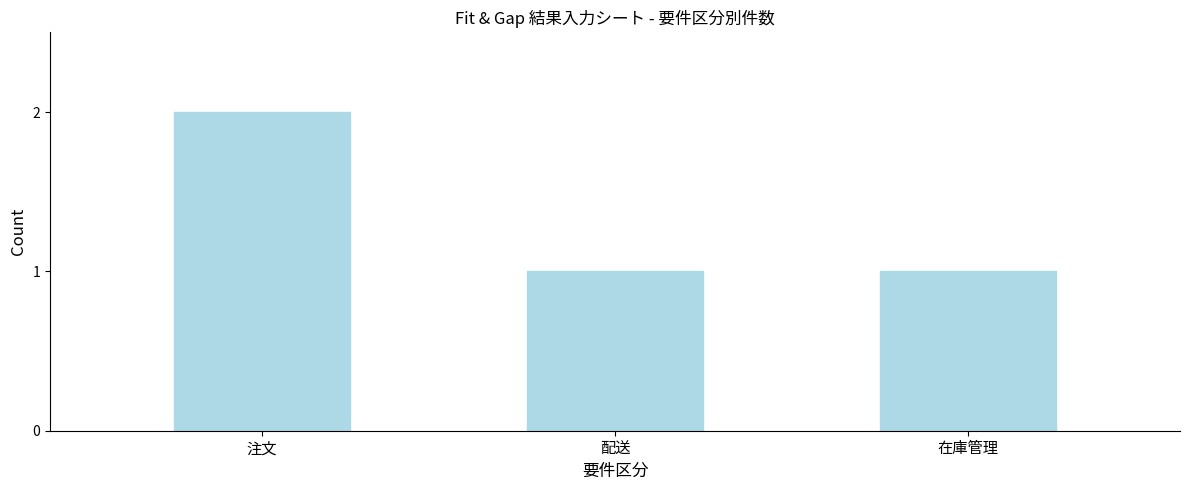

Reading left to right, extract all data points from this chart.

注文=2	配送=1	在庫管理=1